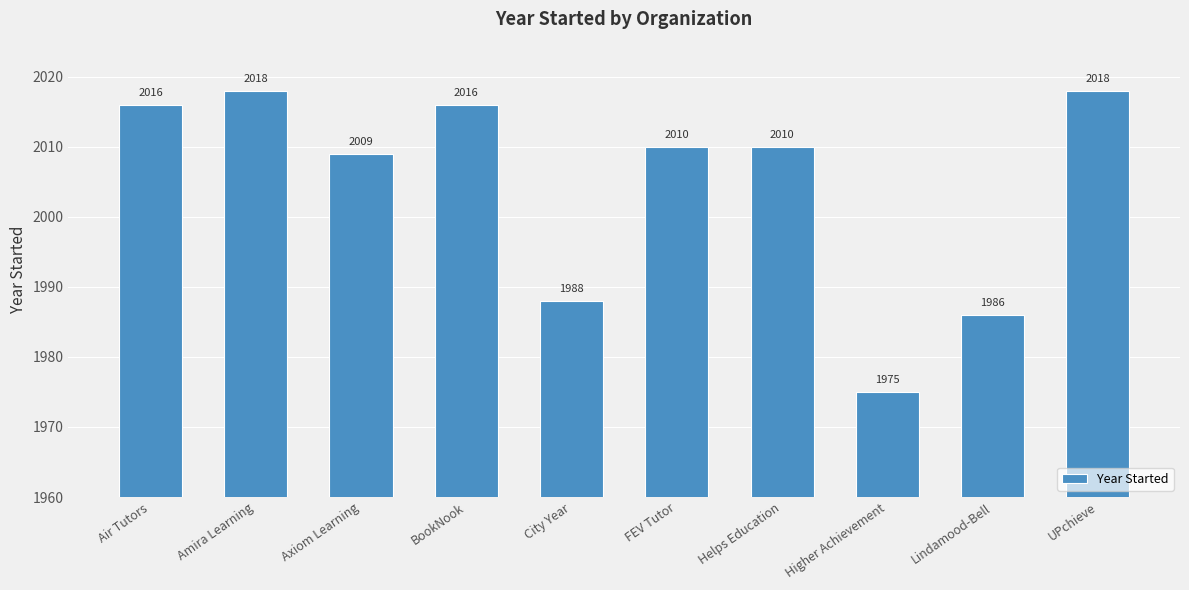

What is the difference between the maximum and second lowest values?

32